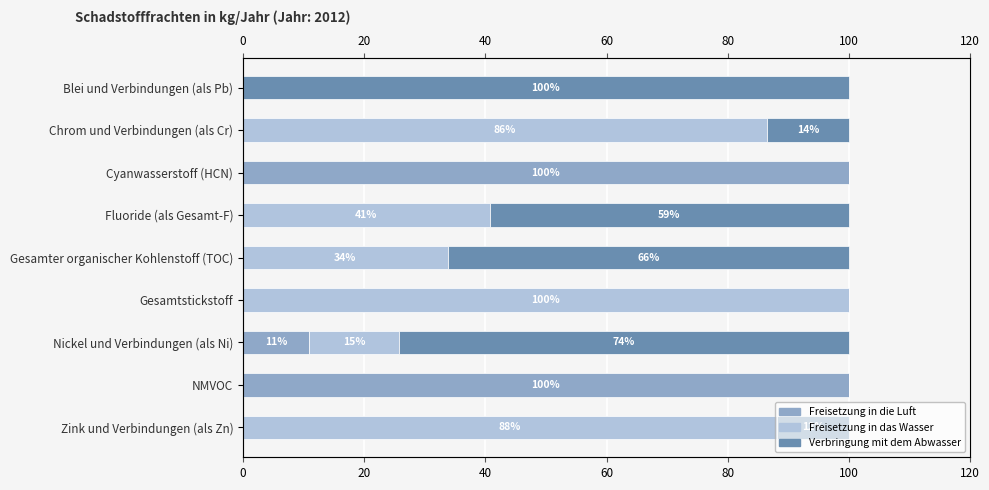

What is the average value of the Verbringung mit dem Abwasser series?

36.1